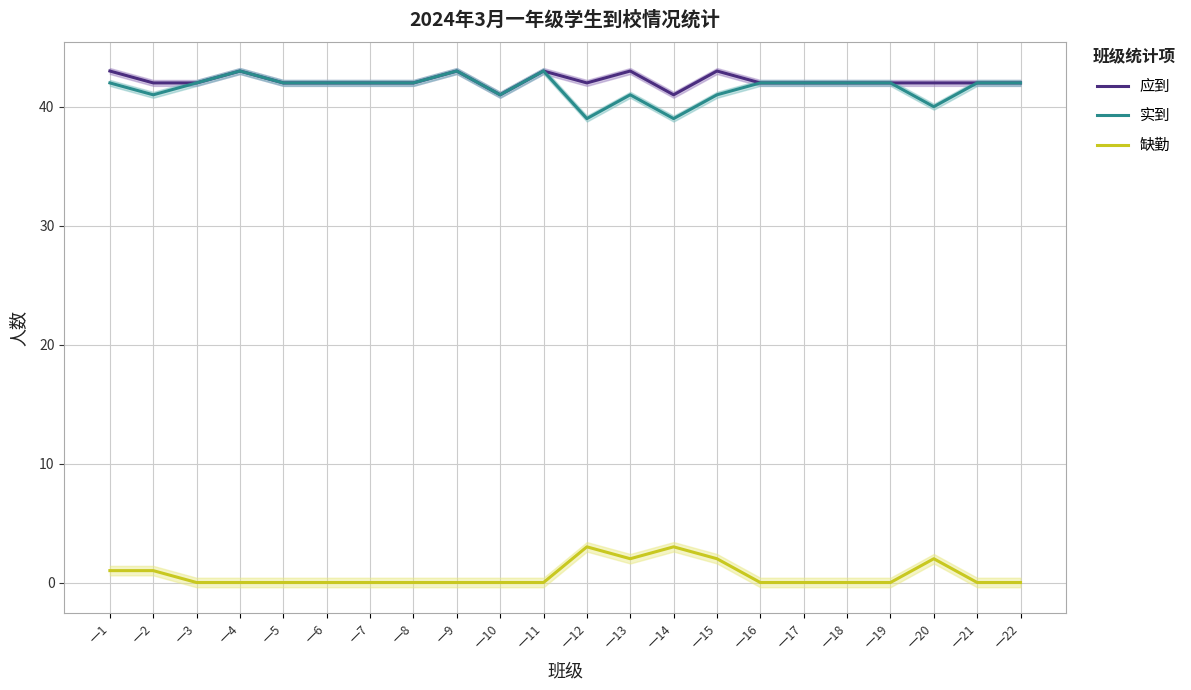

The value of 应到 at 一15 is 71. True or false?

False